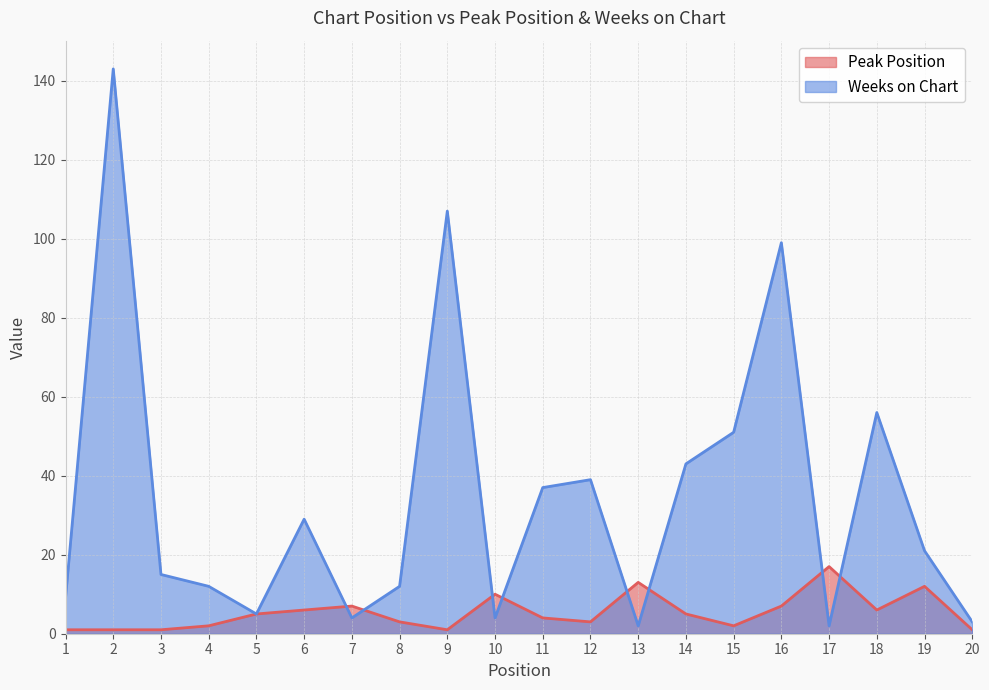

What is the difference between the maximum and minimum values in the Peak Position series?

16